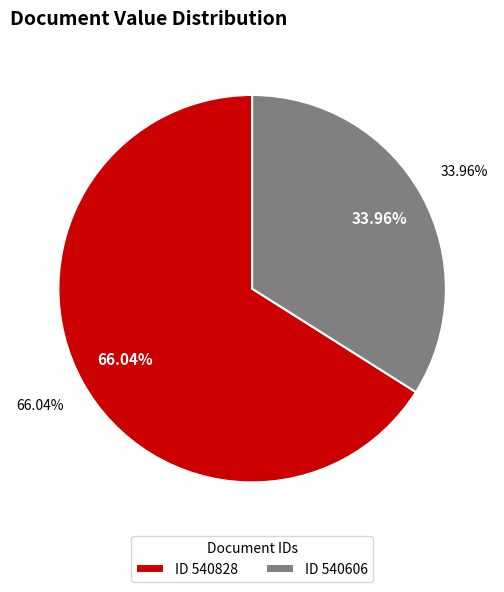

Which category has the smallest portion of the pie?

540606